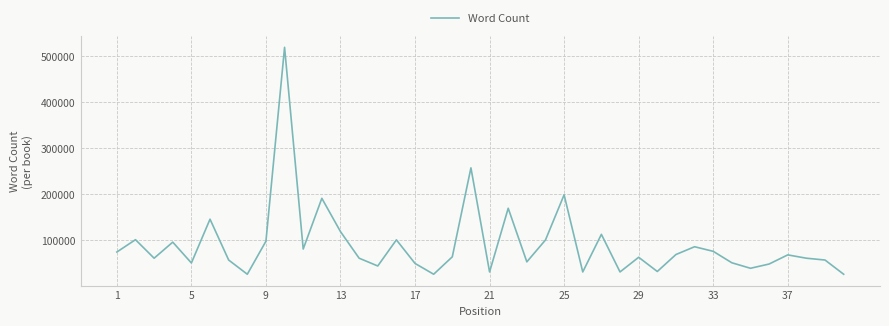

What is the difference between the second highest and minimum values?

232045